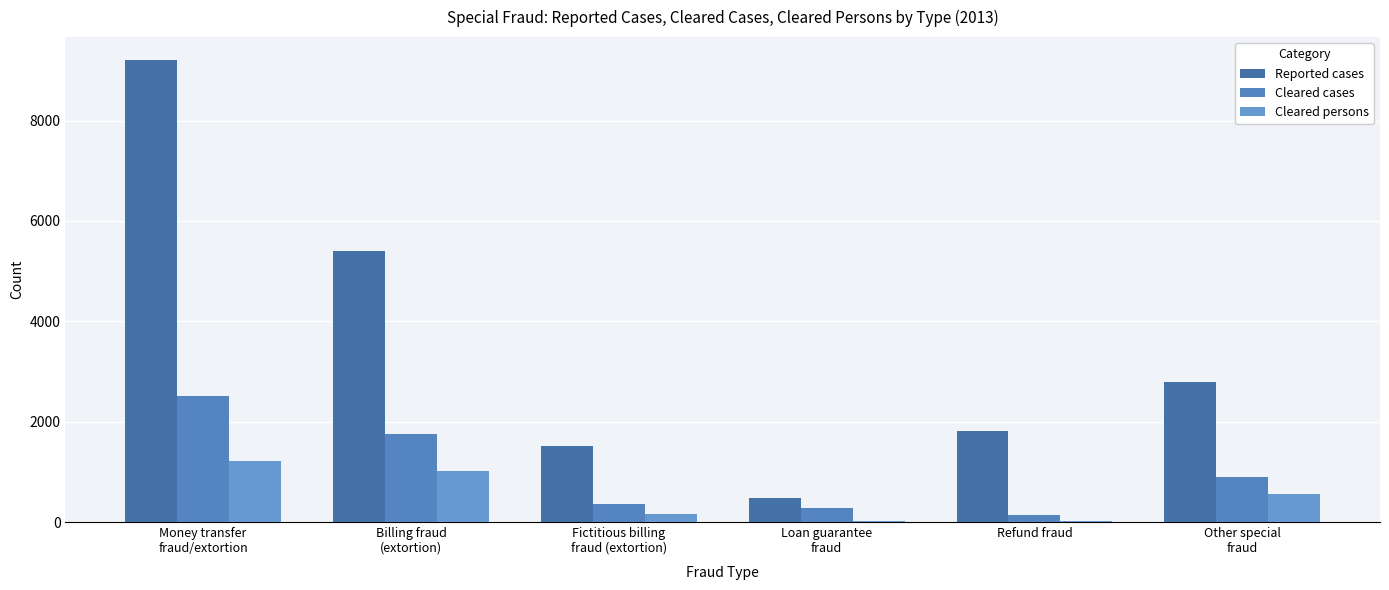

Which series changed the most between Money transfer
fraud/extortion and Other special
fraud?

Reported cases